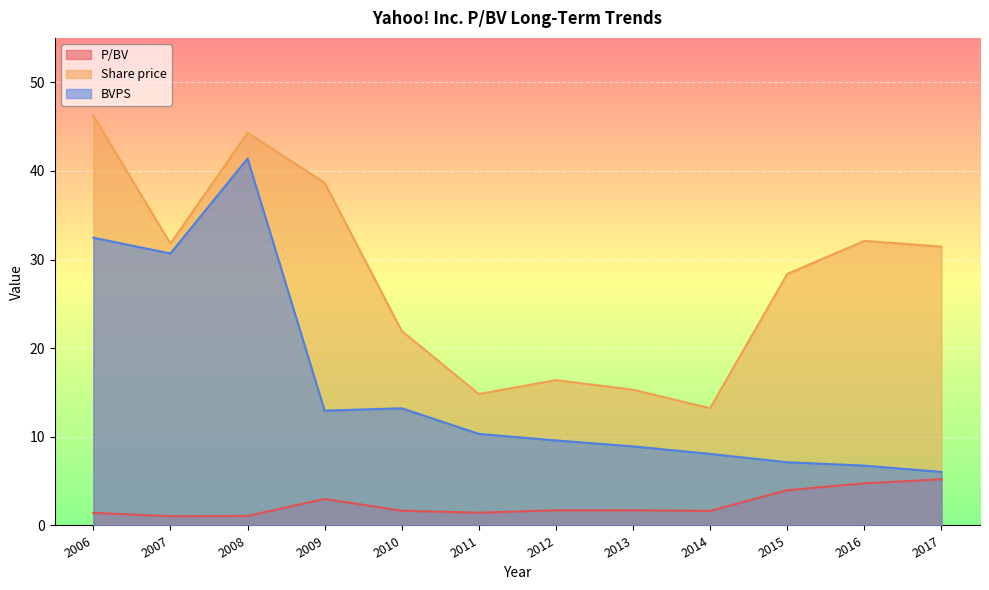

True or false: Share price and BVPS intersect in this chart.

False